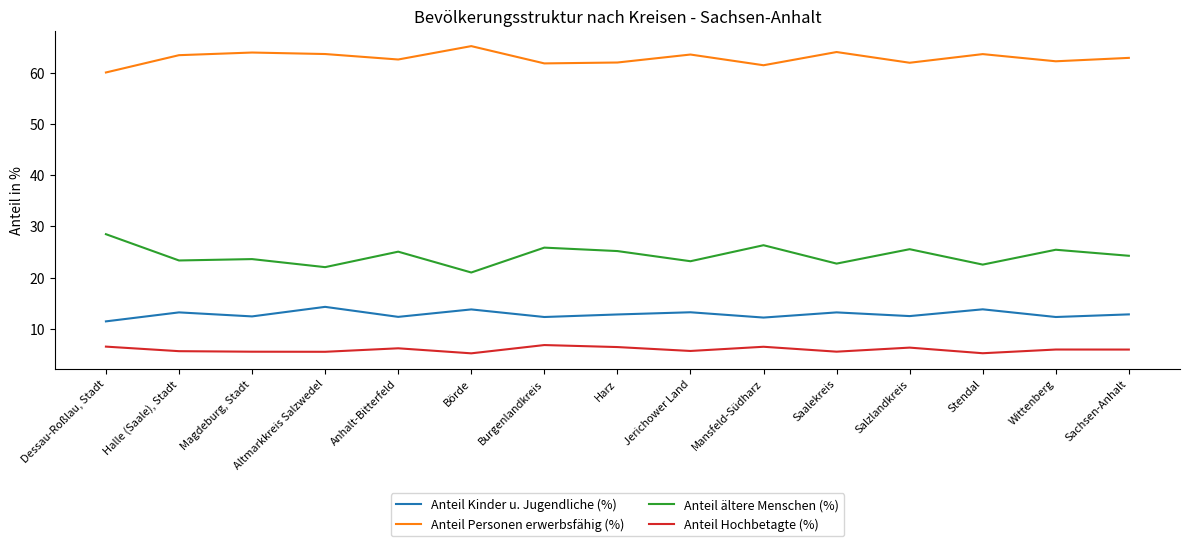

List the labels in order of Anteil Hochbetagte (%) value, smallest first.

Börde, Stendal, Altmarkkreis Salzwedel, Magdeburg, Stadt, Saalekreis, Halle (Saale), Stadt, Jerichower Land, Sachsen-Anhalt, Wittenberg, Anhalt-Bitterfeld, Salzlandkreis, Harz, Mansfeld-Südharz, Dessau-Roßlau, Stadt, Burgenlandkreis